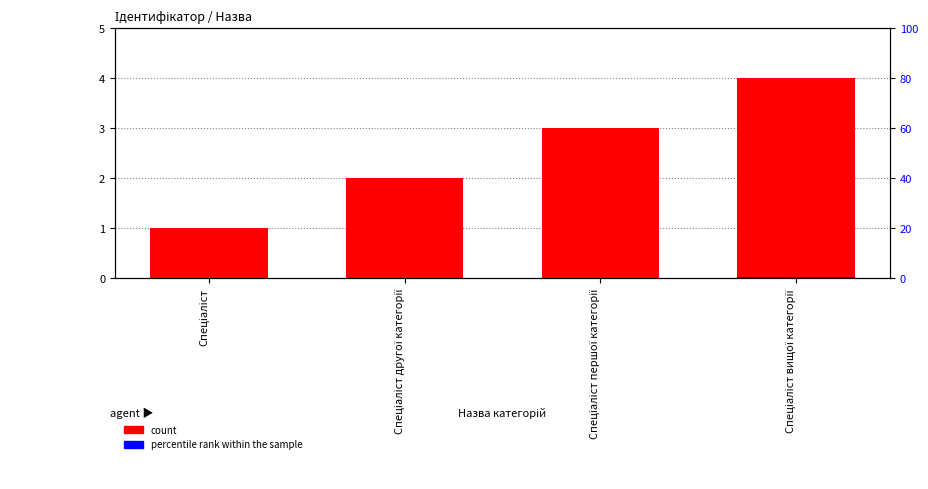

What is the difference between the maximum and minimum values in the count series?

3.0